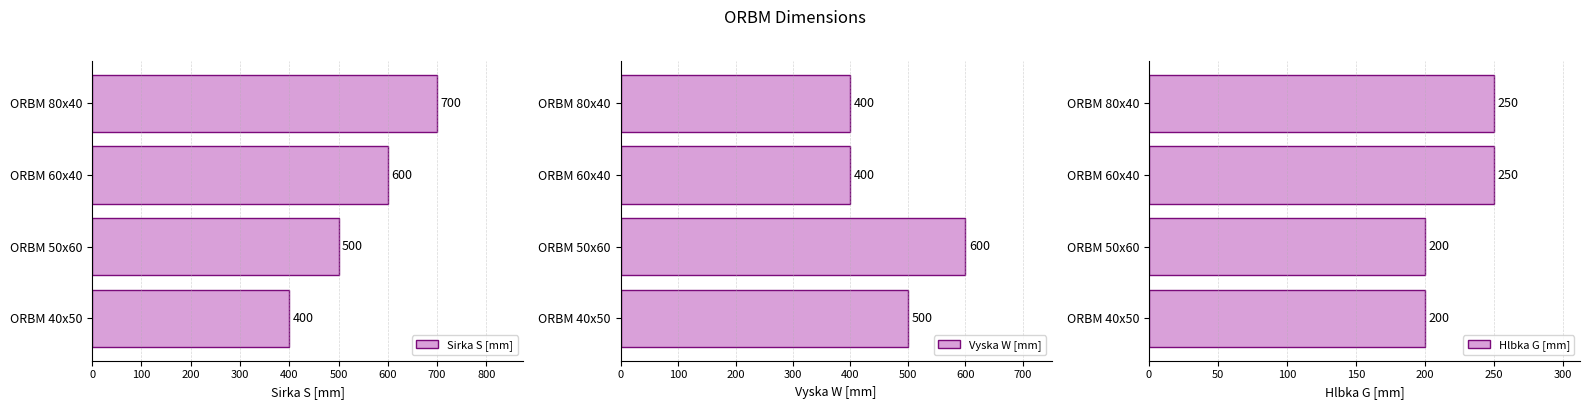

What is the value of the Sirka S [mm] bar at the 2nd from the left?

500